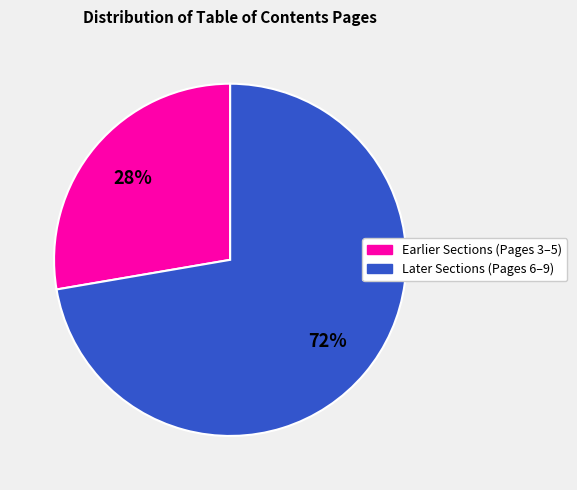

Is there a majority slice in this chart?

Yes